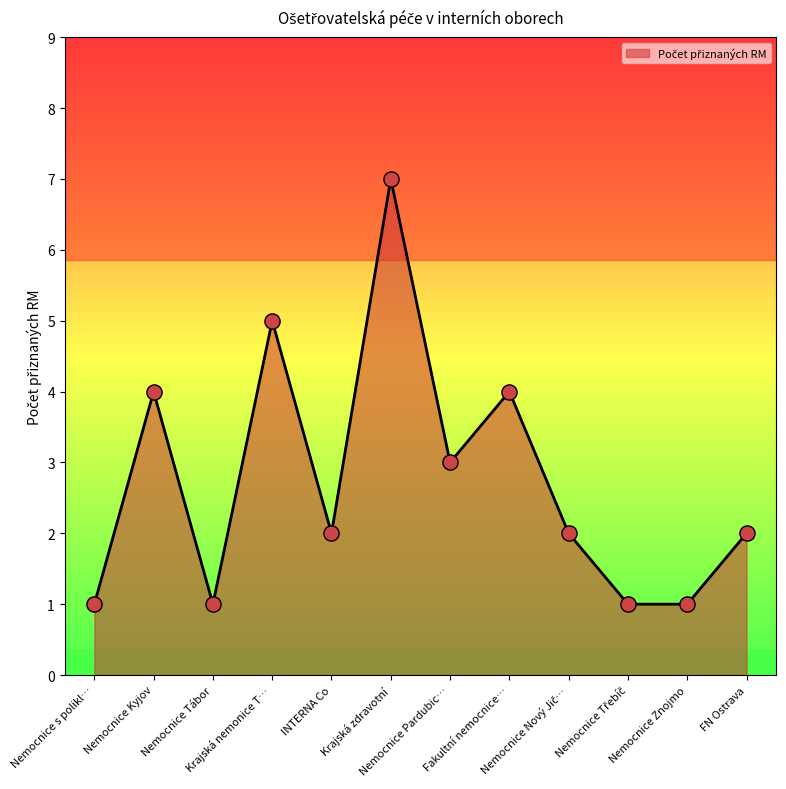

What is the difference between the maximum and minimum values?

6